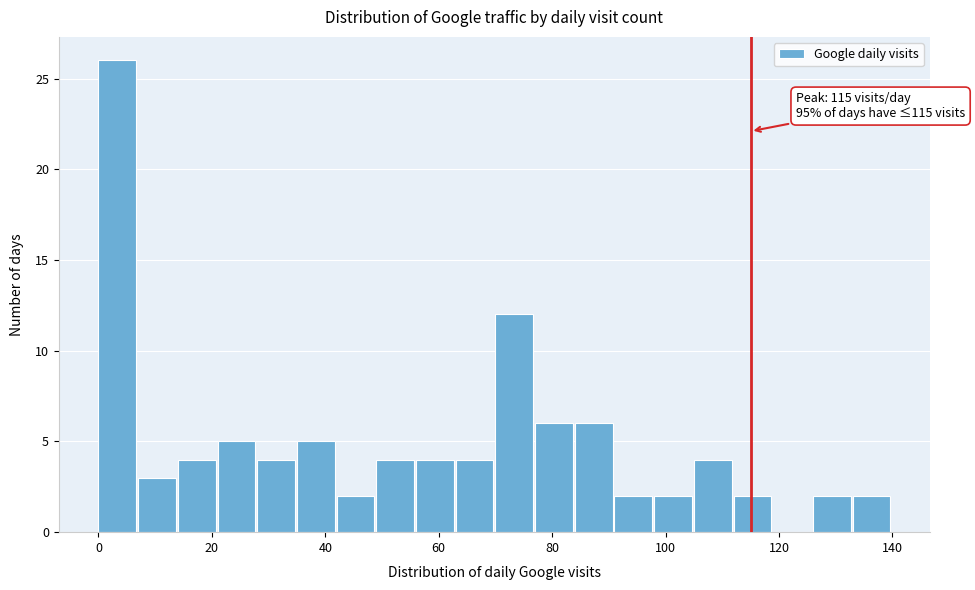

Around what value on the x-axis is the tallest bar? Give the approximate position of its centre, as read against the axis.

4